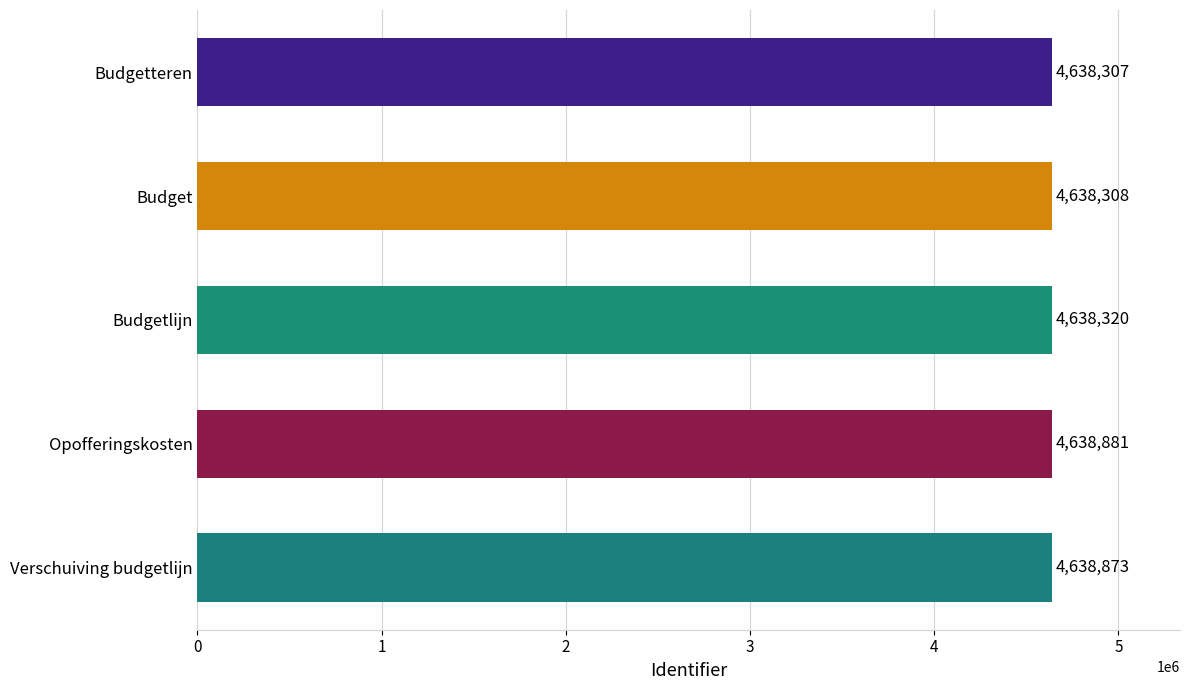

Reading top to bottom, extract all data points from this chart.

4638307	4638308	4638320	4638881	4638873